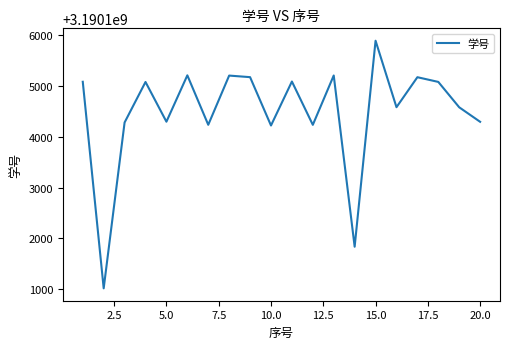

What is the difference between the maximum and minimum values?

4886